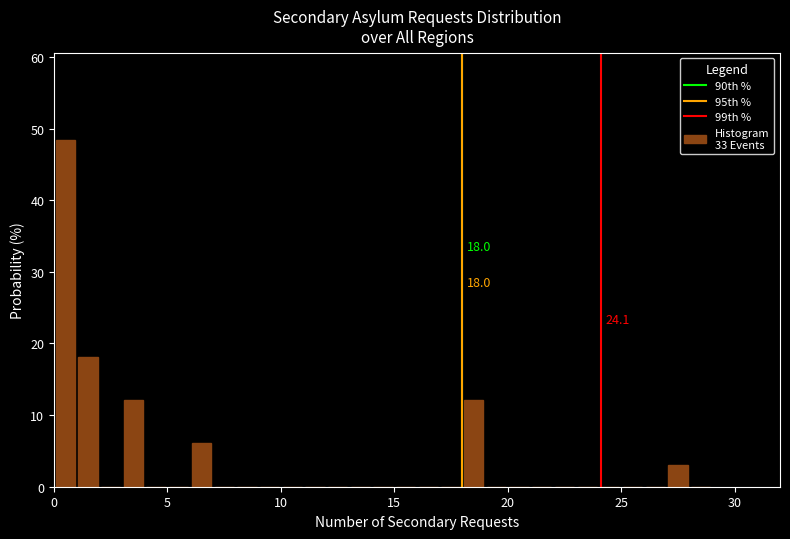

Read against the x-axis, roughly where is the centre of the tallest bar?

0.5